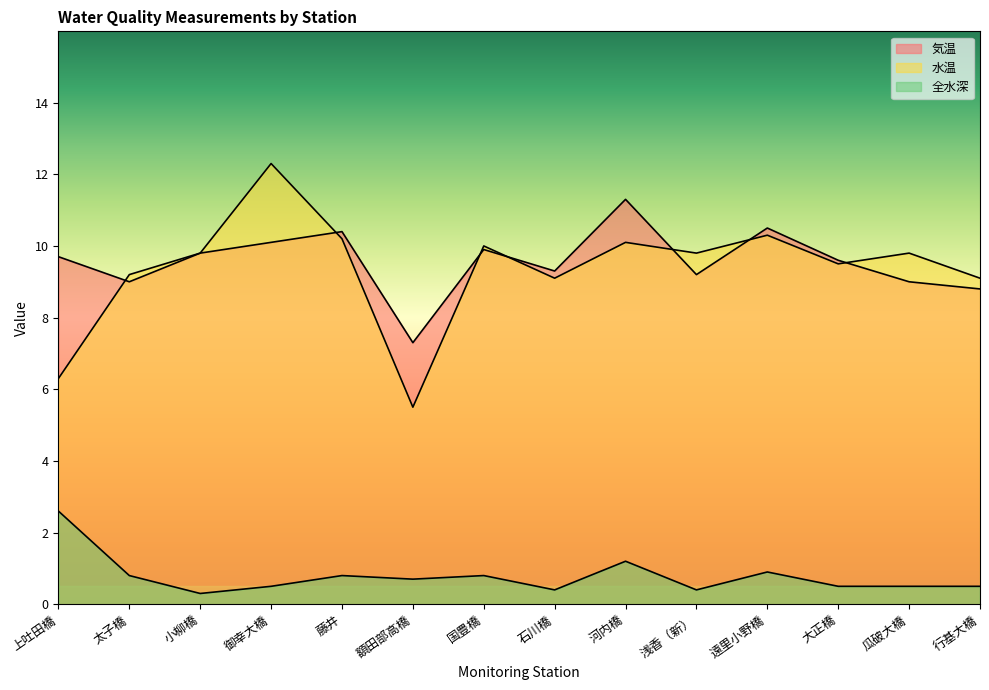

Between 河内橋 and 御幸大橋, which is larger?

河内橋